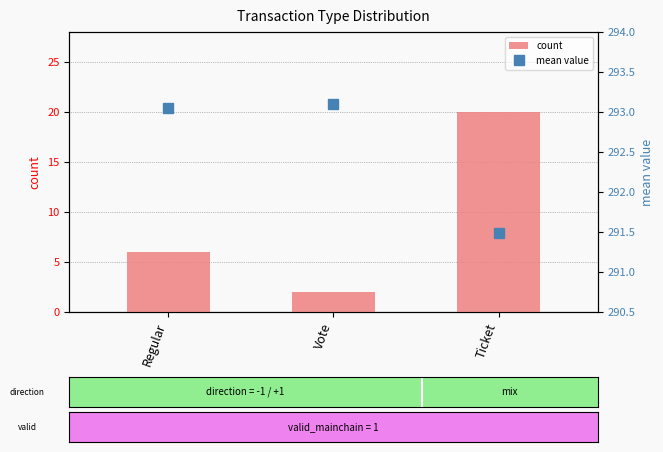

Are the bars horizontal?

No